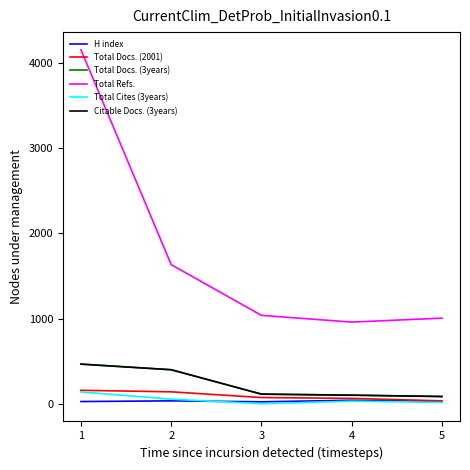

The value of Citable Docs. (3years) at 4 is 101. True or false?

True